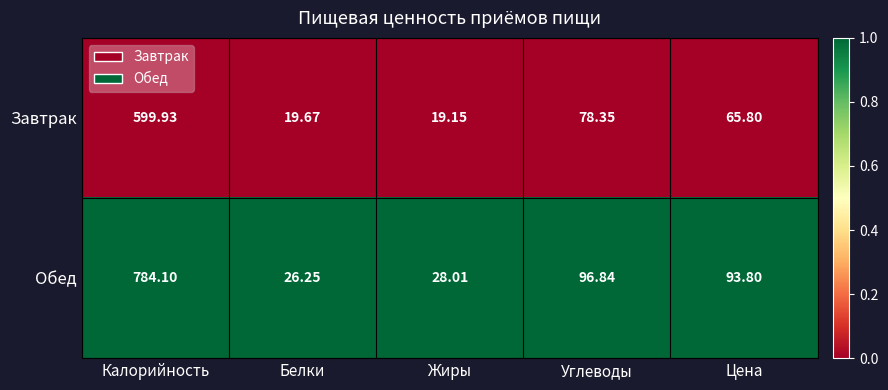

Between Углеводы and Цена, which series saw the biggest shift?

Завтрак